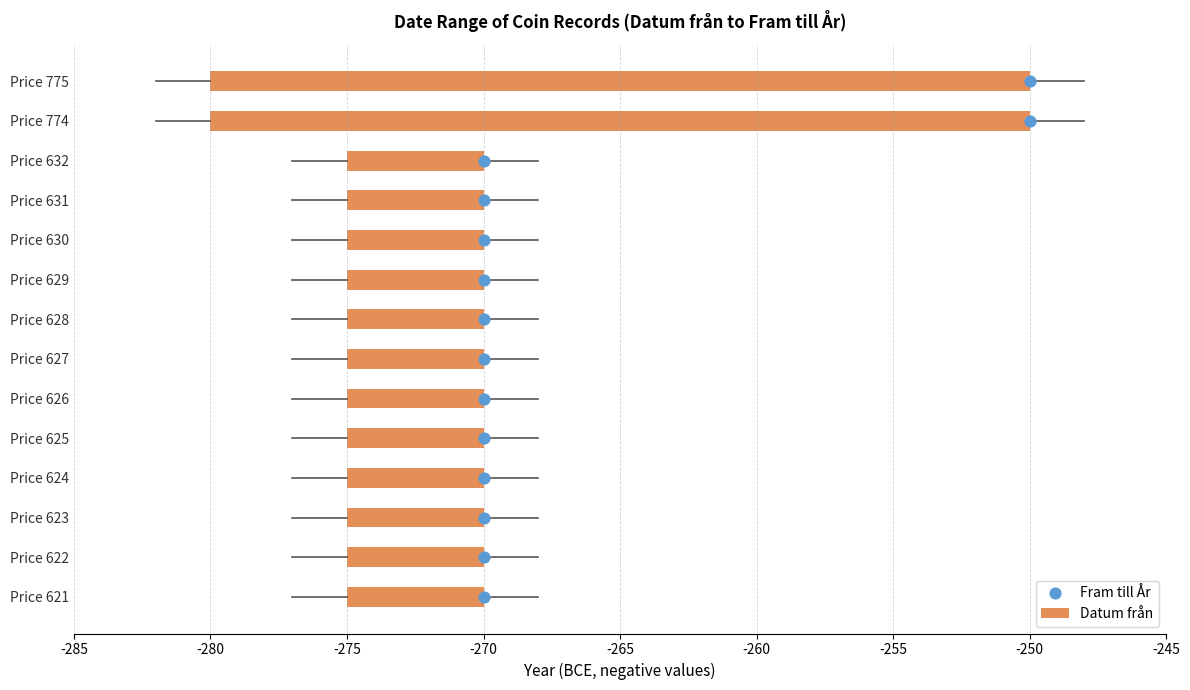

Is the value of Fram till År at 10 greater than the value of Datum från at -270?

Yes